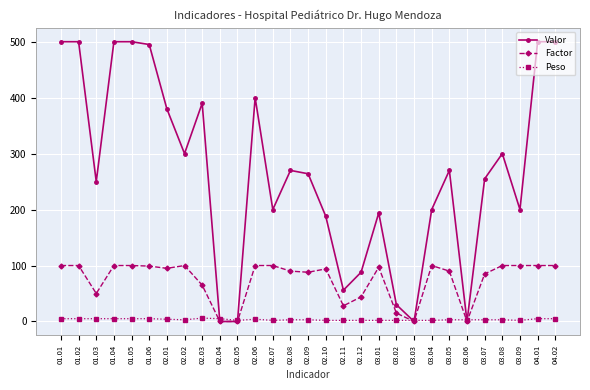

Which series has the widest spread of values?

Valor